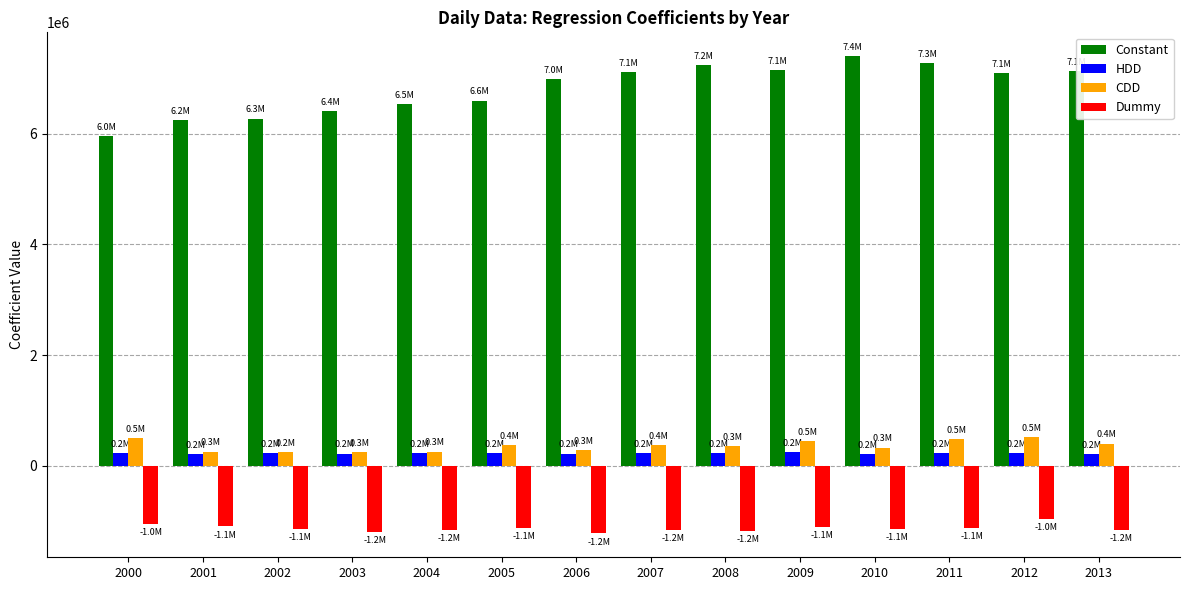

The value of Constant at 2002 is 1326276.8. True or false?

False